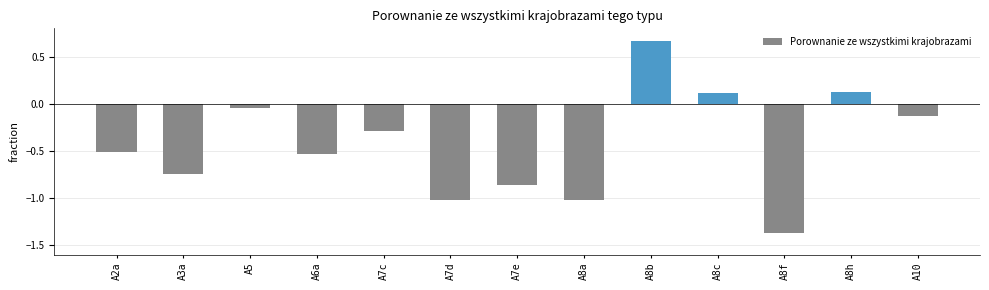

Is it true that the value at A8b is 0.2?

False